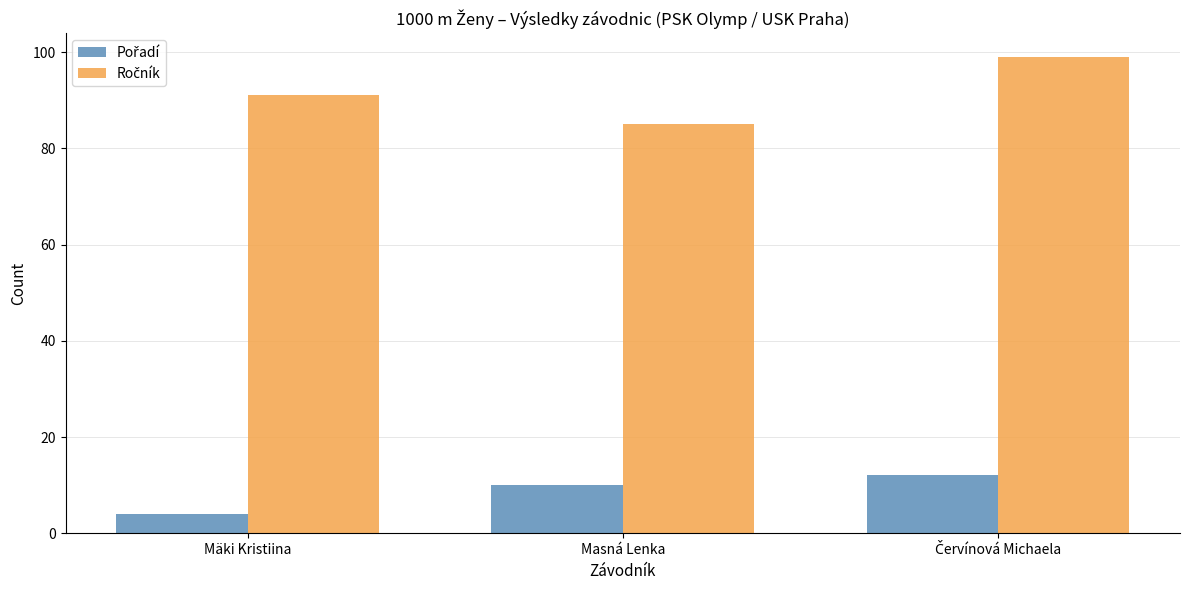

At how many categories does at least one series exceed 69?

3